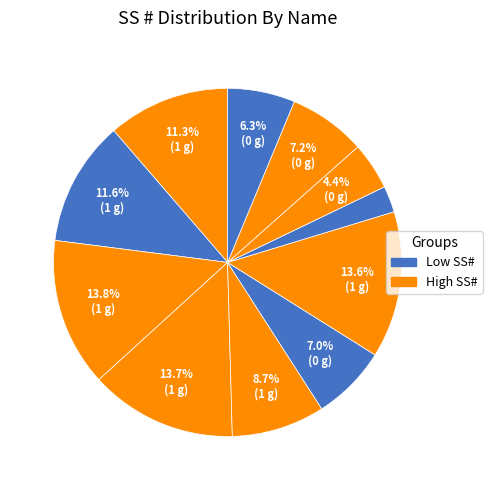

How many segments does this pie chart have?

11